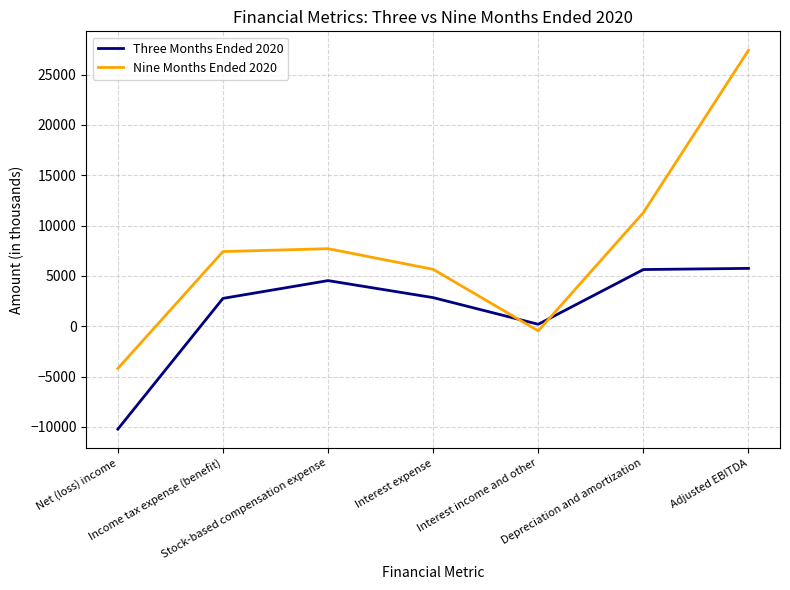

The Nine Months Ended 2020 series shows -1041 at Net (loss) income. True or false?

False